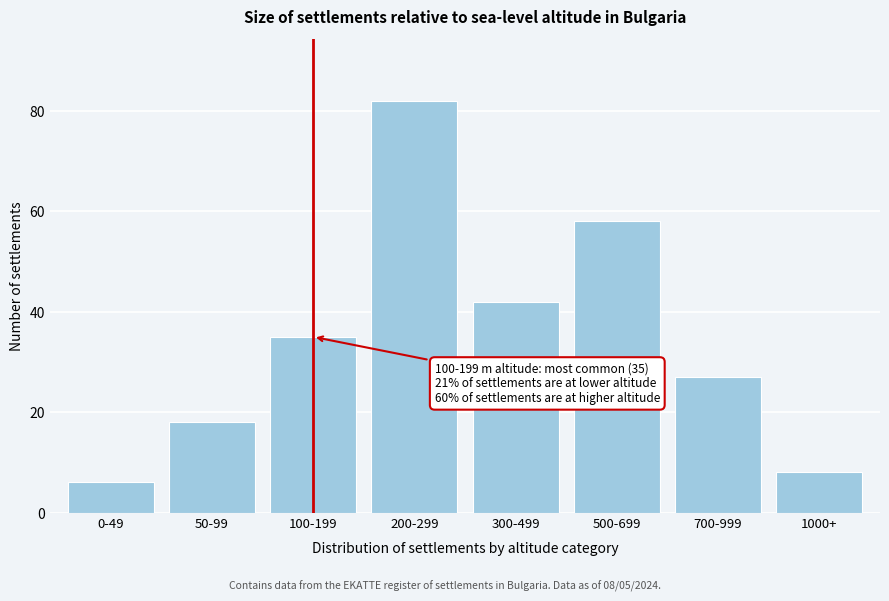

Reading right to left, list all the values displayed in this chart.

1000+=8	700-999=27	500-699=58	300-499=42	200-299=82	100-199=35	50-99=18	0-49=6